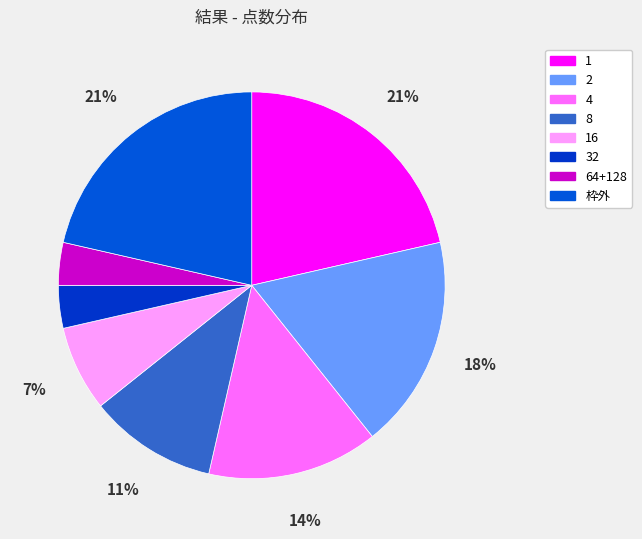

How many slices are in this pie chart?

8